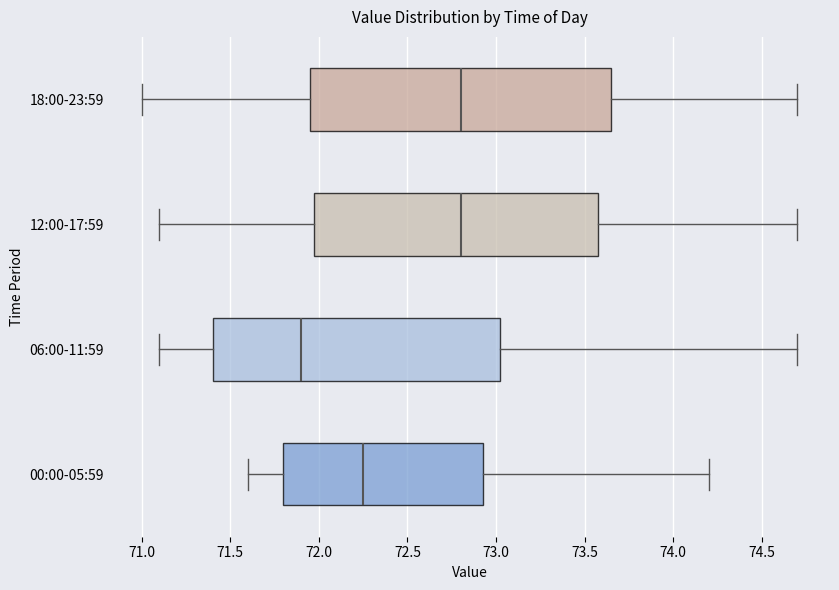

Reading bottom to top, transcribe this box plot: for each box, give where its median line is, the range the box spans, and where its two whiskers end, as read against the x-axis. The values are not printed on the chart, so give them approximately, as read against the axis.

00:00-05:59: median 72.25, box 71.80 to 72.95, whiskers 71.60 to 74.20
06:00-11:59: median 71.90, box 71.40 to 73.05, whiskers 71.10 to 74.70
12:00-17:59: median 72.80, box 72.00 to 73.60, whiskers 71.10 to 74.70
18:00-23:59: median 72.80, box 71.95 to 73.65, whiskers 71.00 to 74.70